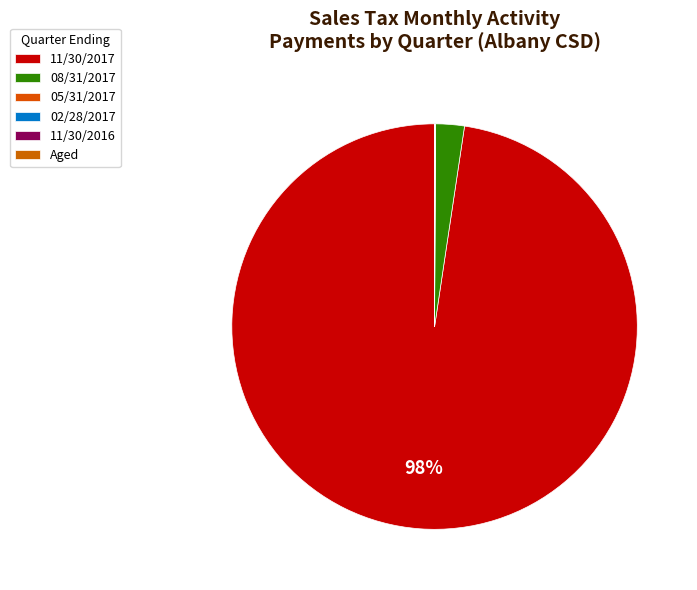

What percentage is the 11/30/2017 slice, to the nearest percent?

98%